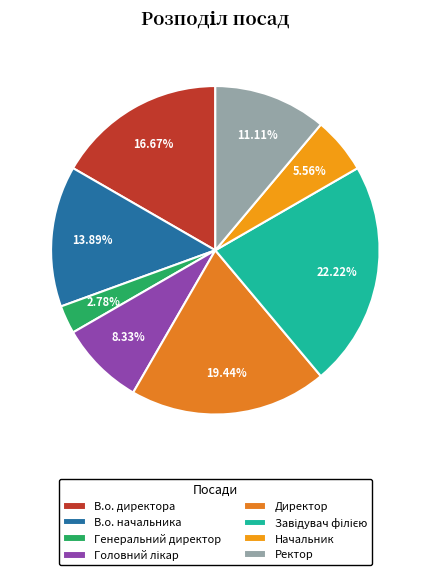

Is there a majority slice in this chart?

No